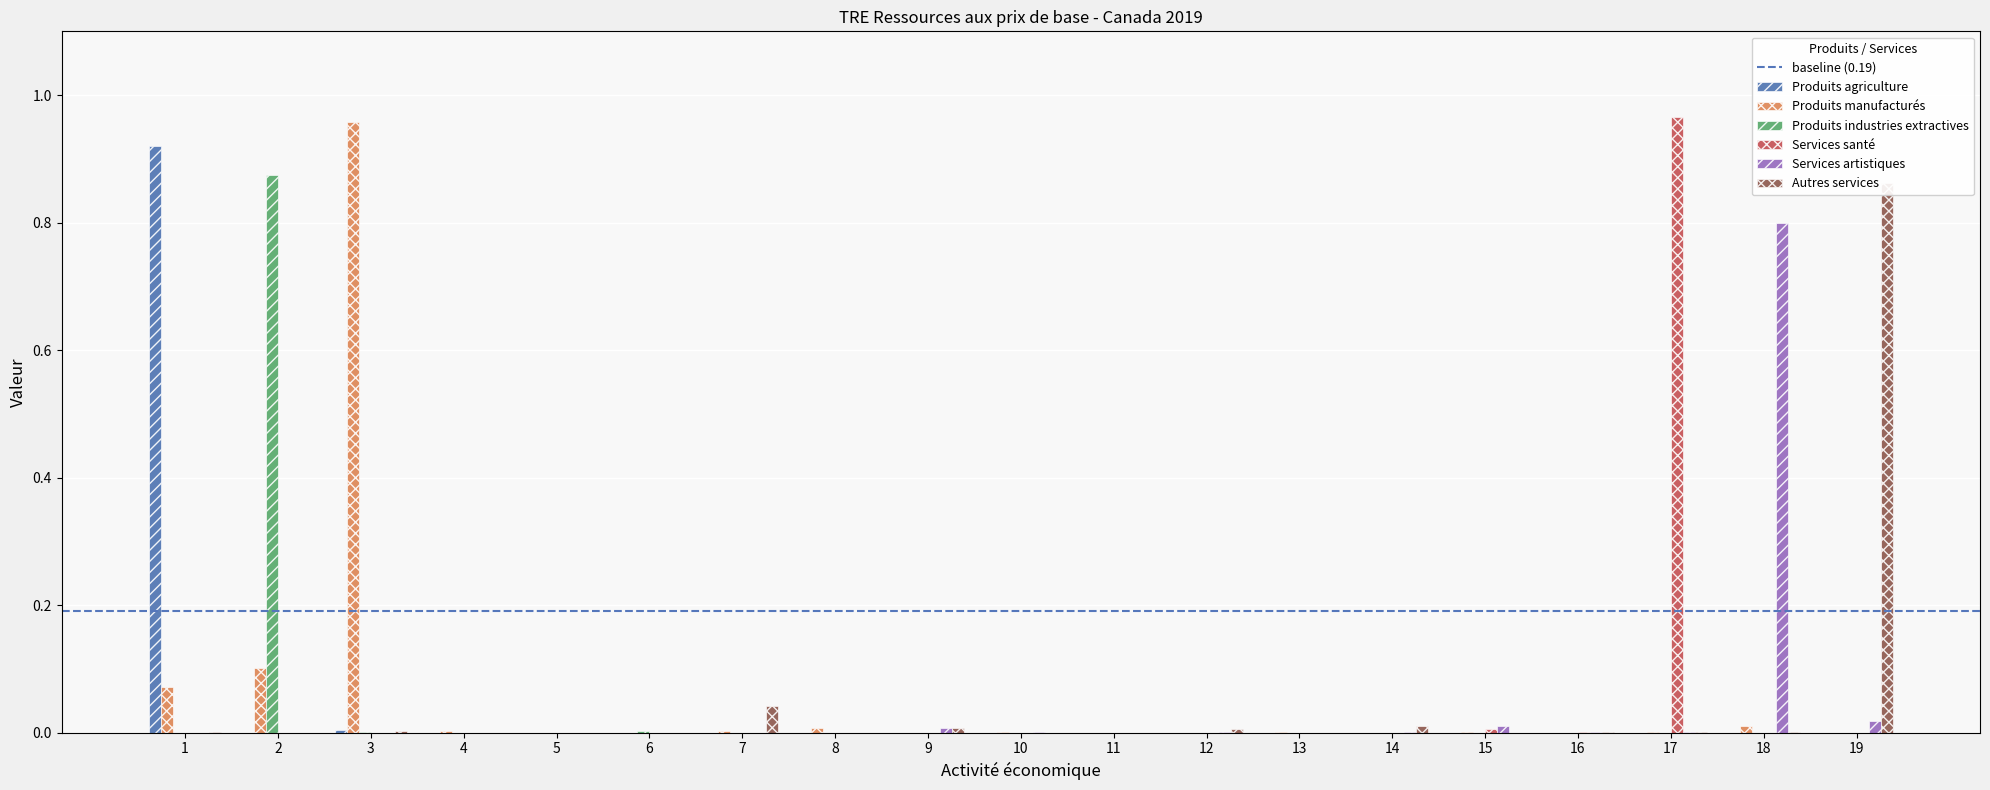

At which label does Autres services reach its peak?

19